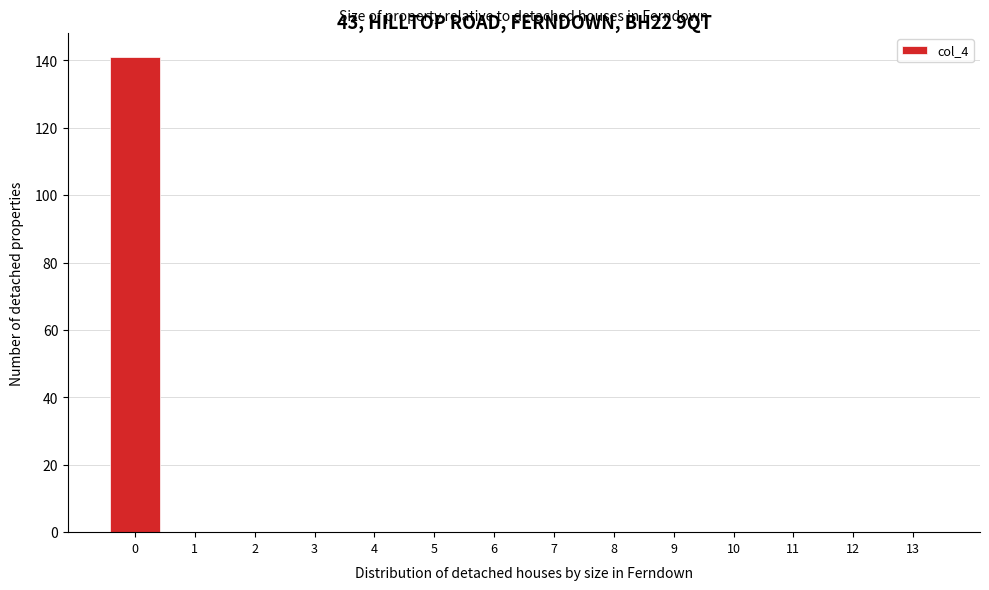

Reading right to left, transcribe all the data shown in this chart.

13=0	12=0	11=0	10=0	9=0	8=0	7=0	6=0	5=0	4=0	3=0	2=0	1=0	0=141